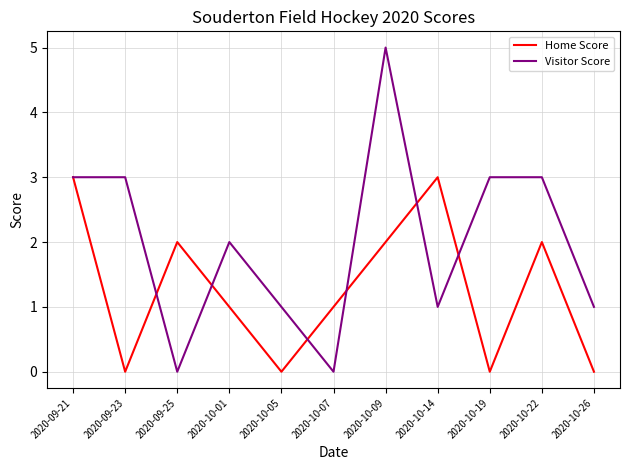

Is it true that Home Score equals -2 at 2020-10-05?

False